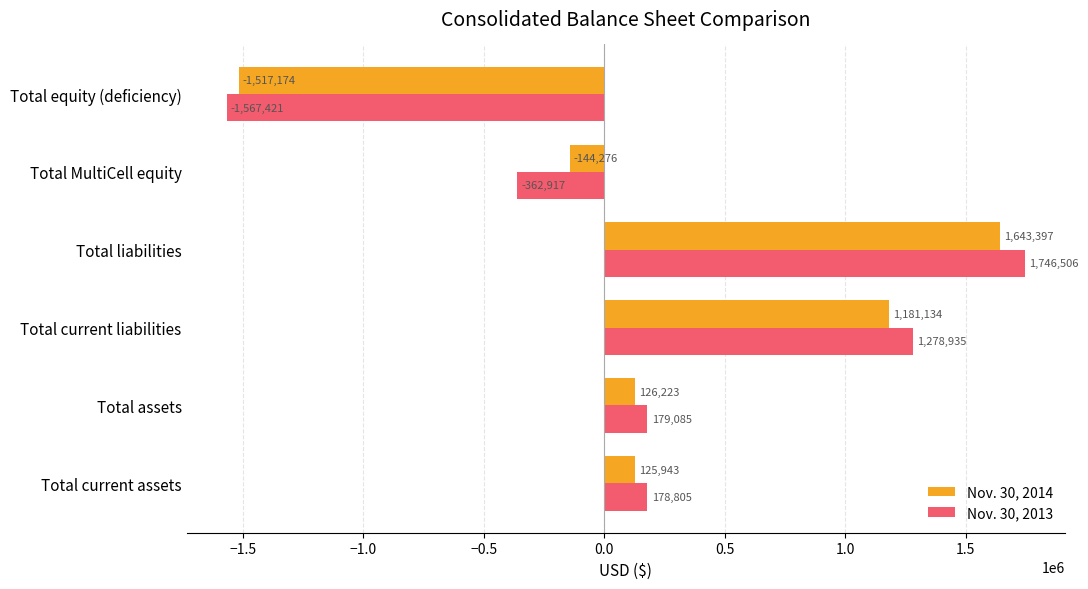

Which label corresponds to the largest value in the chart?

Total liabilities